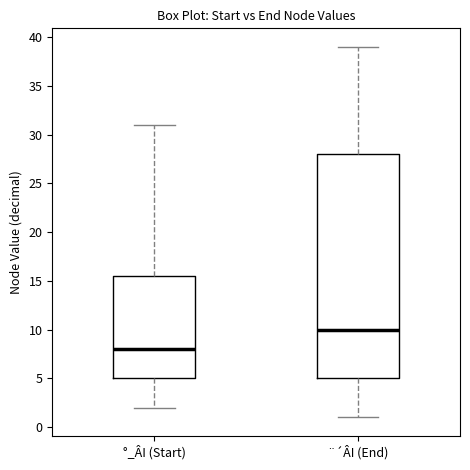

Which box has the highest median line?

¨´ÂI (End)